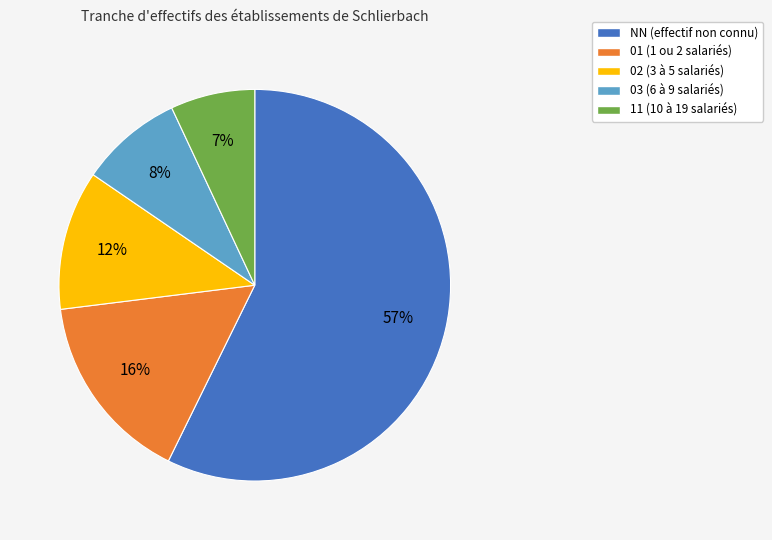

To the nearest percent, what is the average slice percentage?

20%